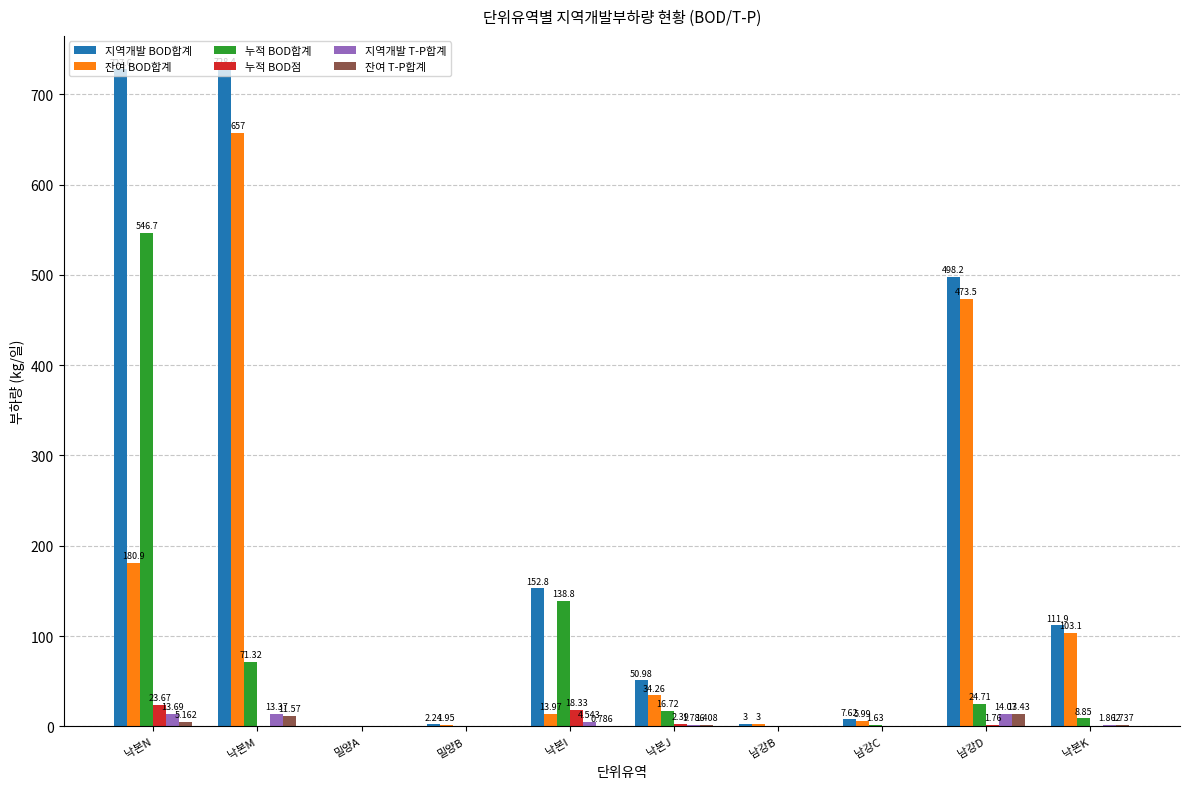

Between 낙본M and 밀양B, which series saw the biggest shift?

지역개발 BOD합계